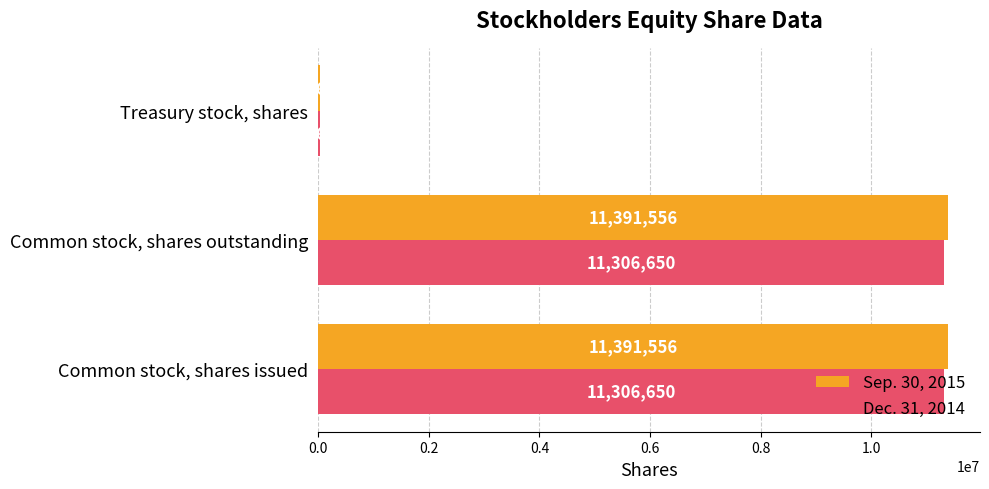

What is the sum of all Dec. 31, 2014 values?

22655900